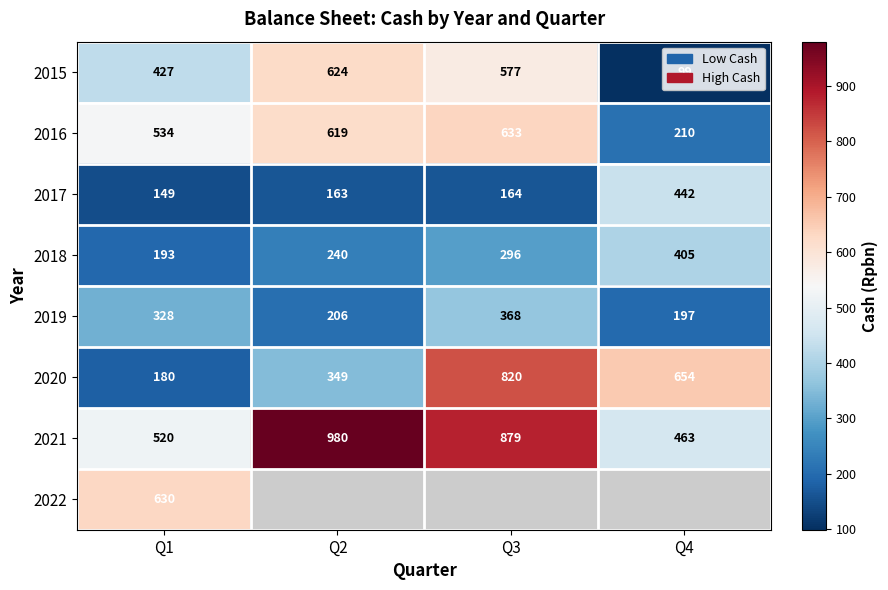

What is the difference between the highest and lowest values at Q1?

481